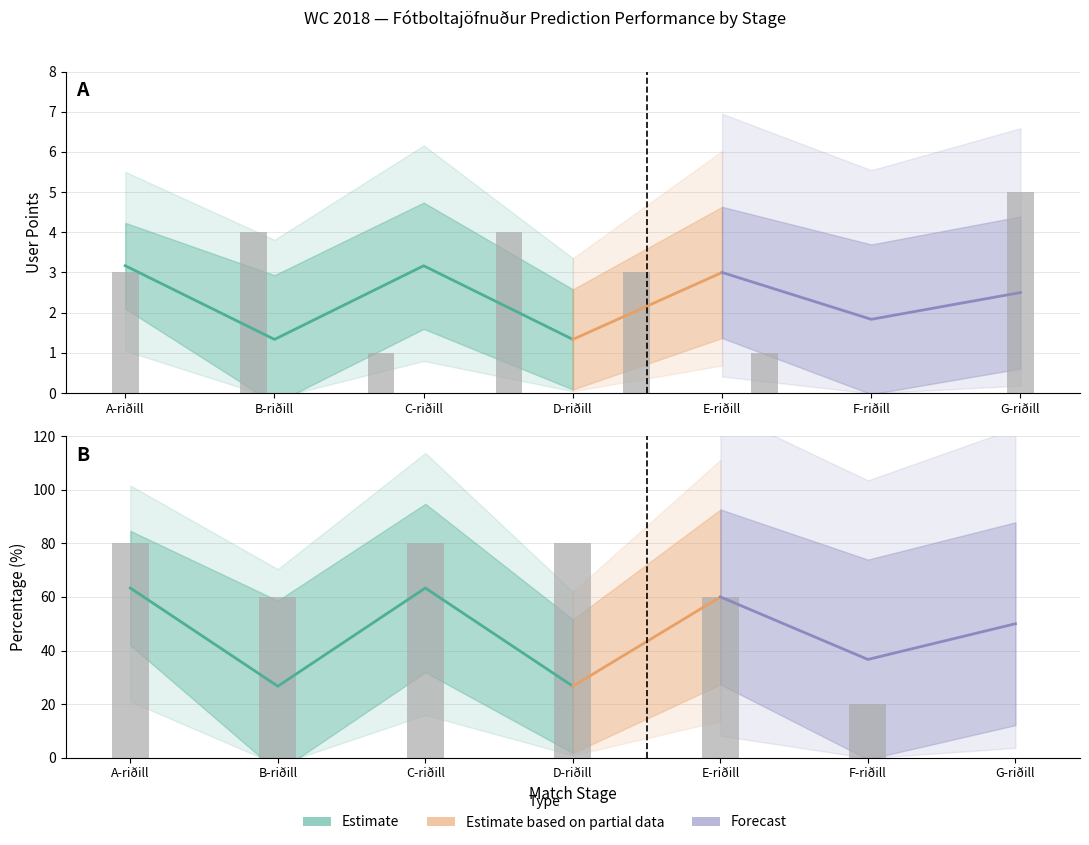

Where is guess1 nearest to the value 2?

B-riðill